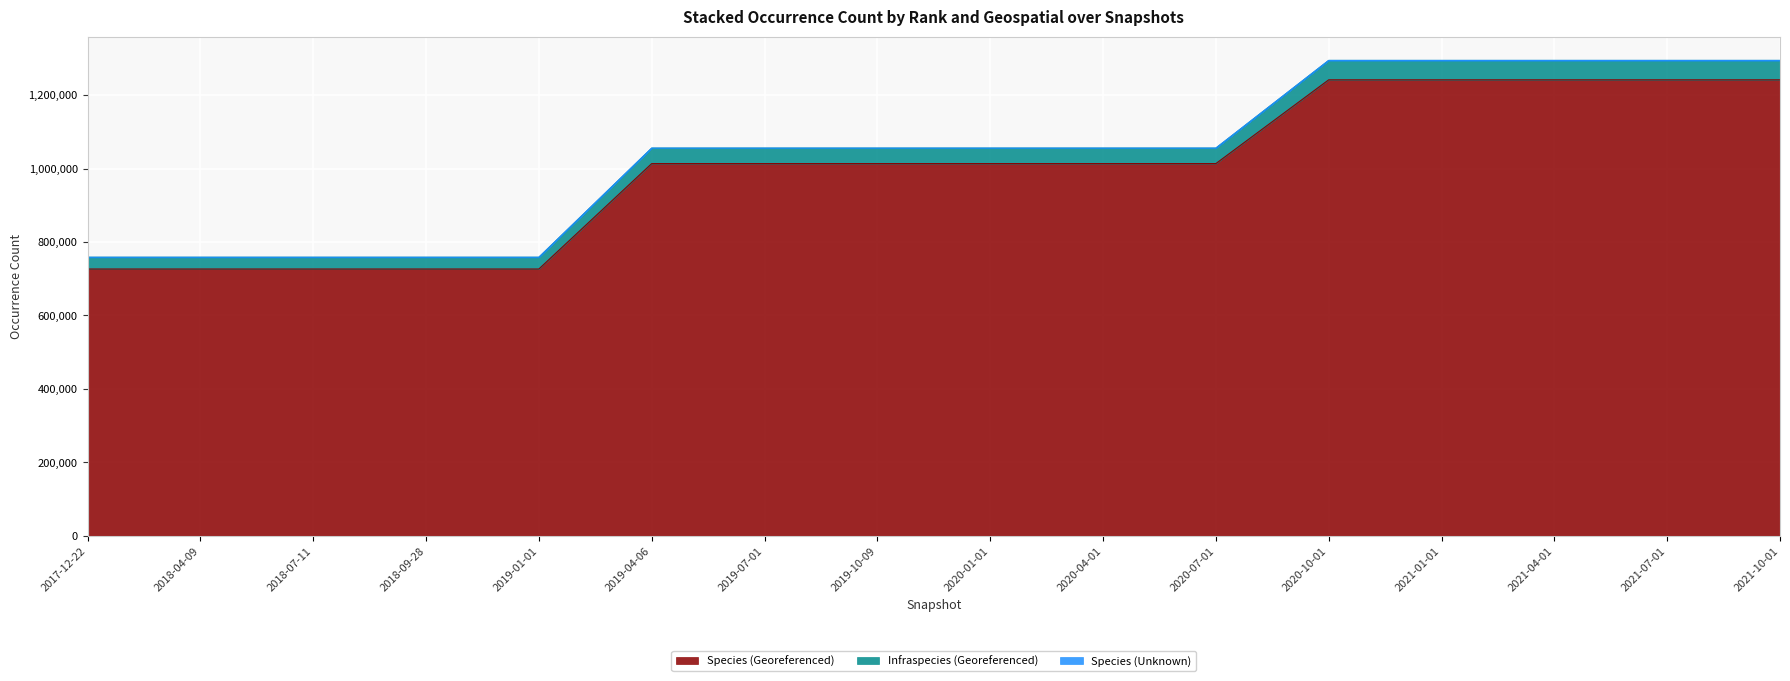

What is the minimum value for Species (Georeferenced)?

726481